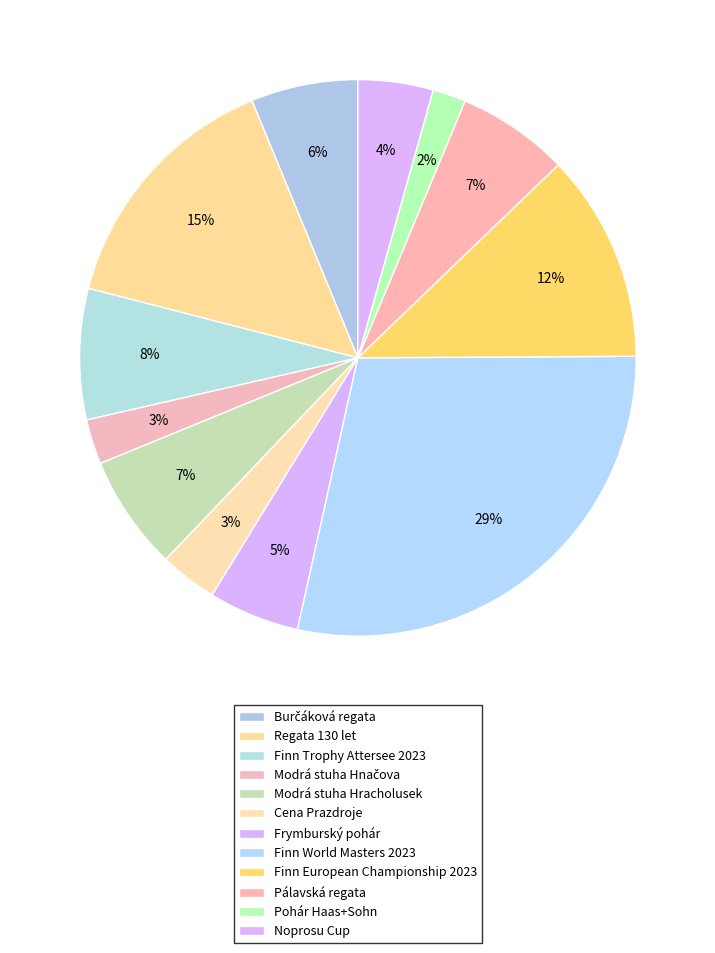

What percentage is the Pálavská regata slice, to the nearest percent?

7%